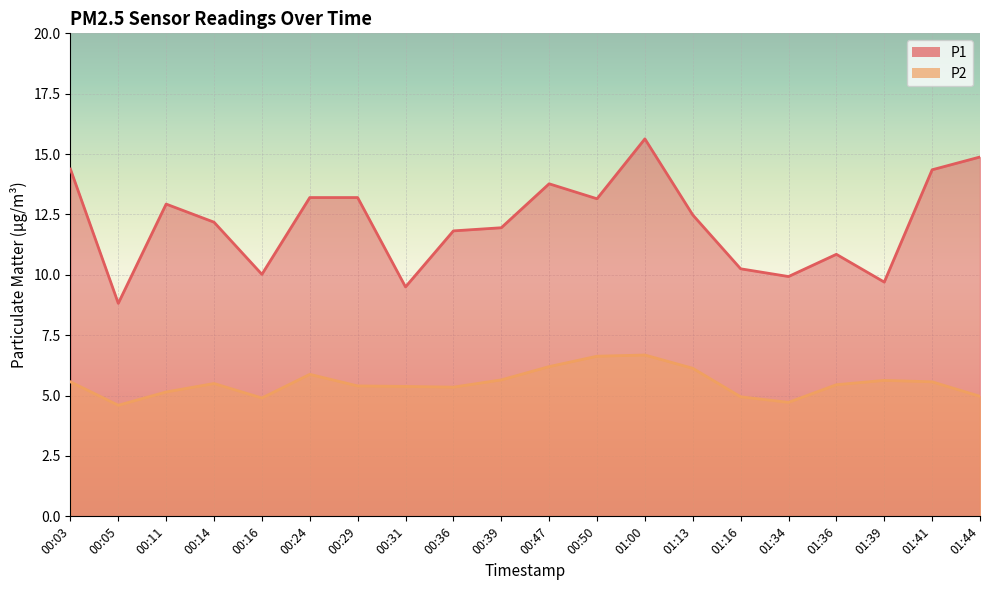

Between 01:16 and 00:39, which is larger?

00:39